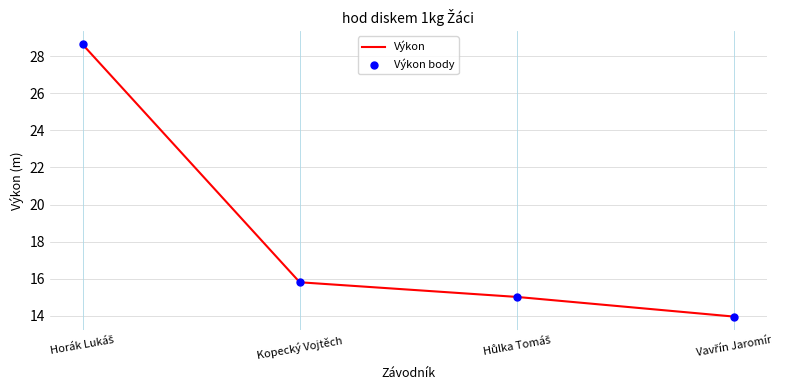

True or false: there are more than 1 points higher than both neighbors.

False